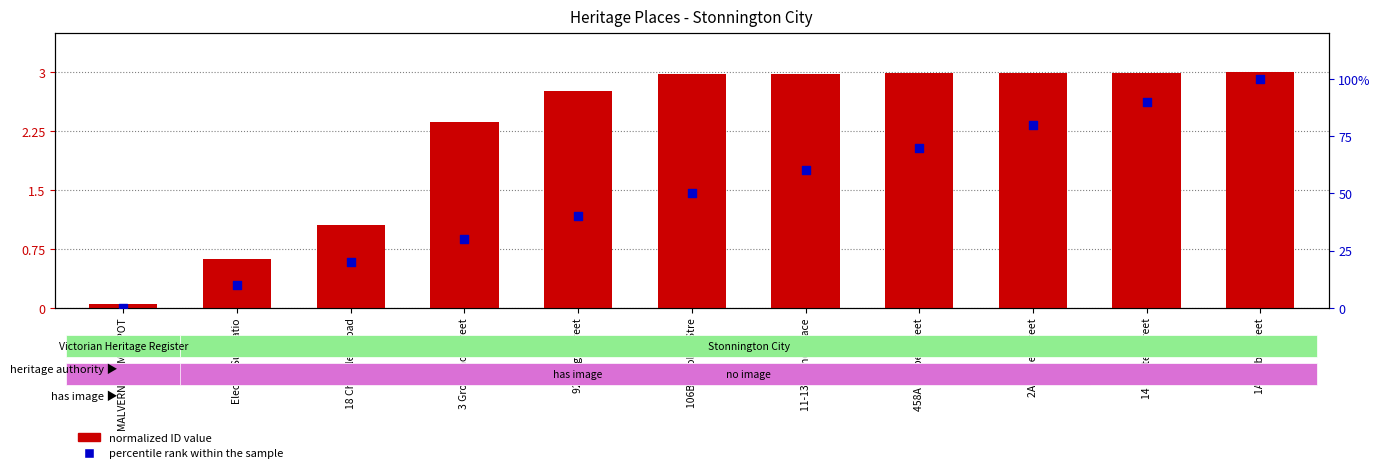

Is the value of normalized ID value at 11-13 Anchor Place greater than the value of percentile rank within the sample at 458A Chapel Street?

No